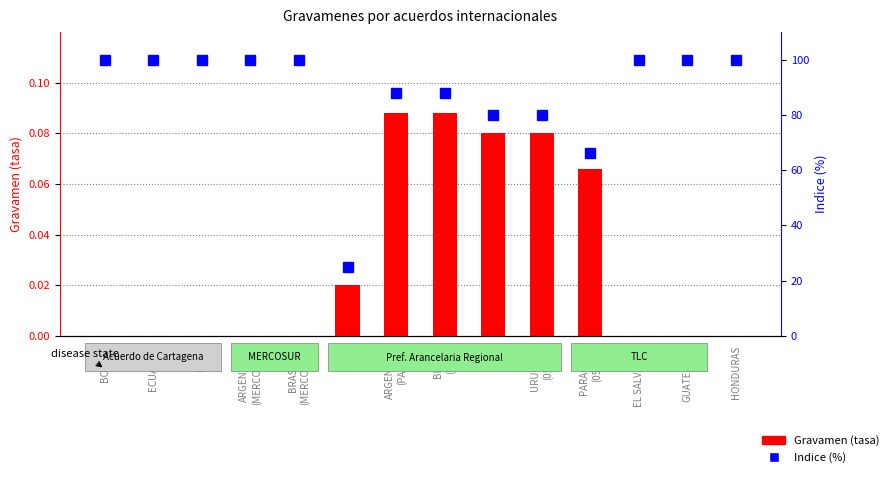

What are all the series names shown in the legend?

Gravamen (tasa), Indice (%)